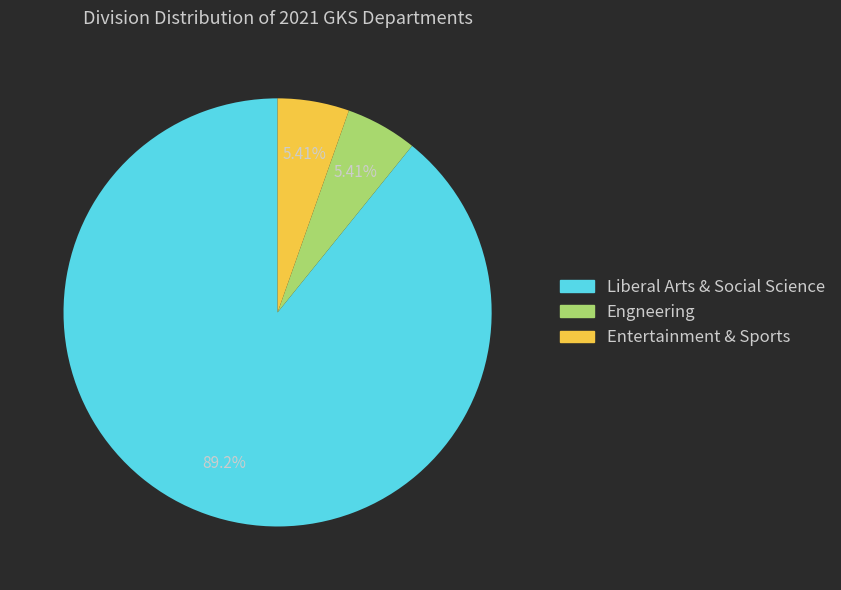

Which category has the biggest portion of the pie?

Liberal Arts & Social Science